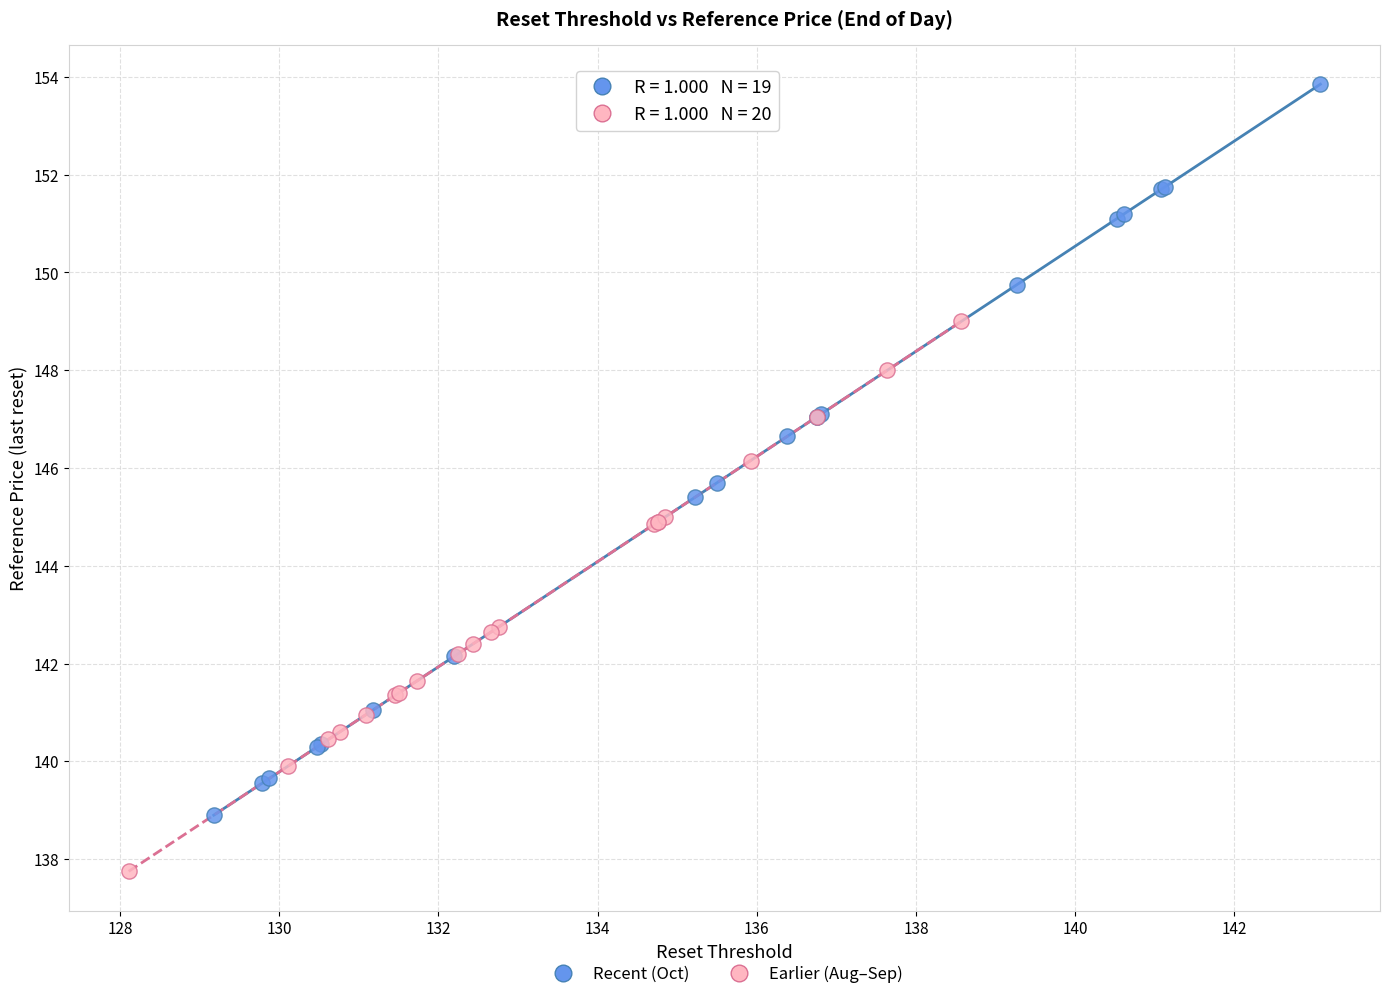

Which series reaches the minimum Y coordinate?

Earlier (Aug–Sep)